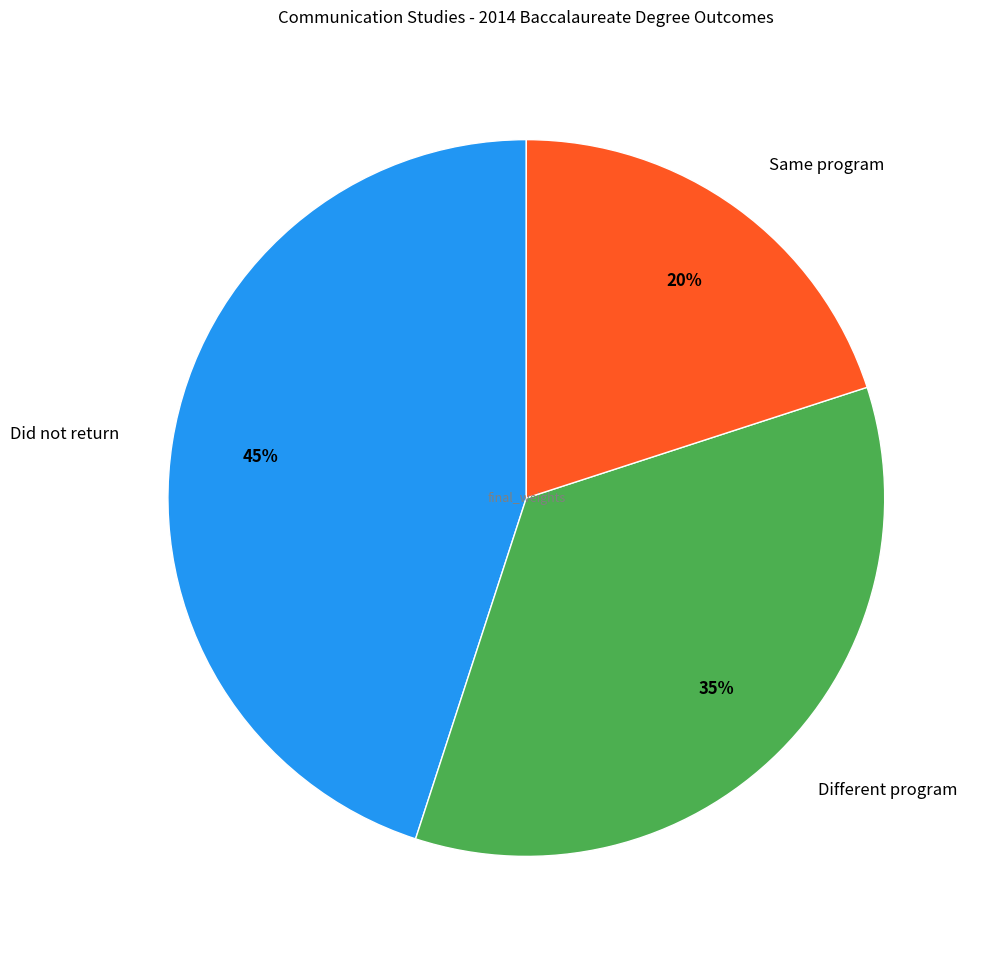

Is there a majority slice in this chart?

No